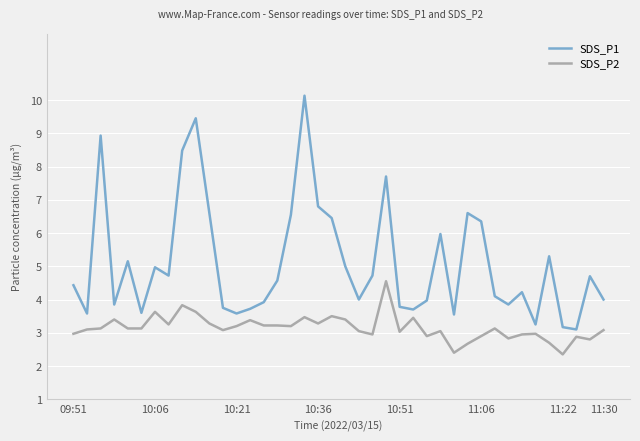

What is the greatest value displayed?

10.1